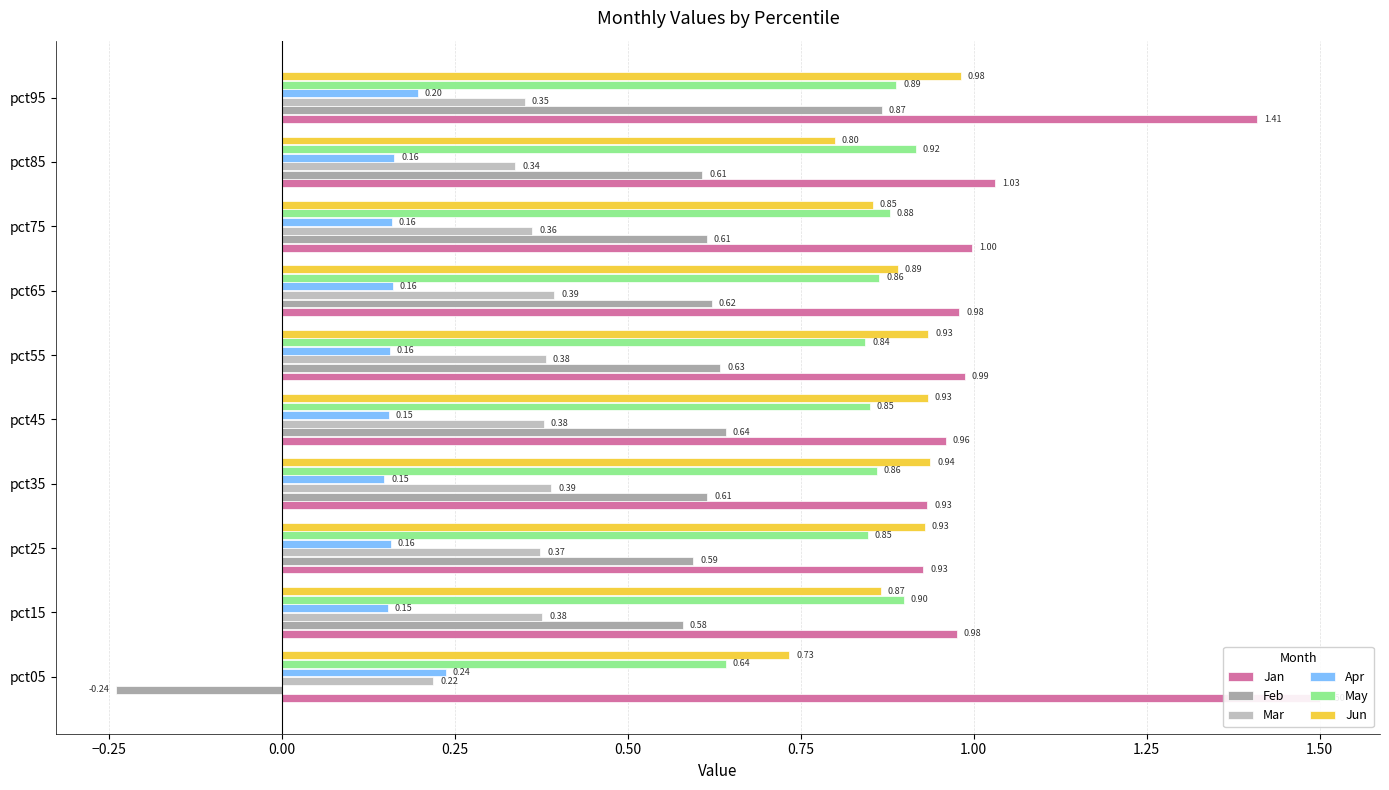

What is the approximate value of Jun at pct65?

0.9